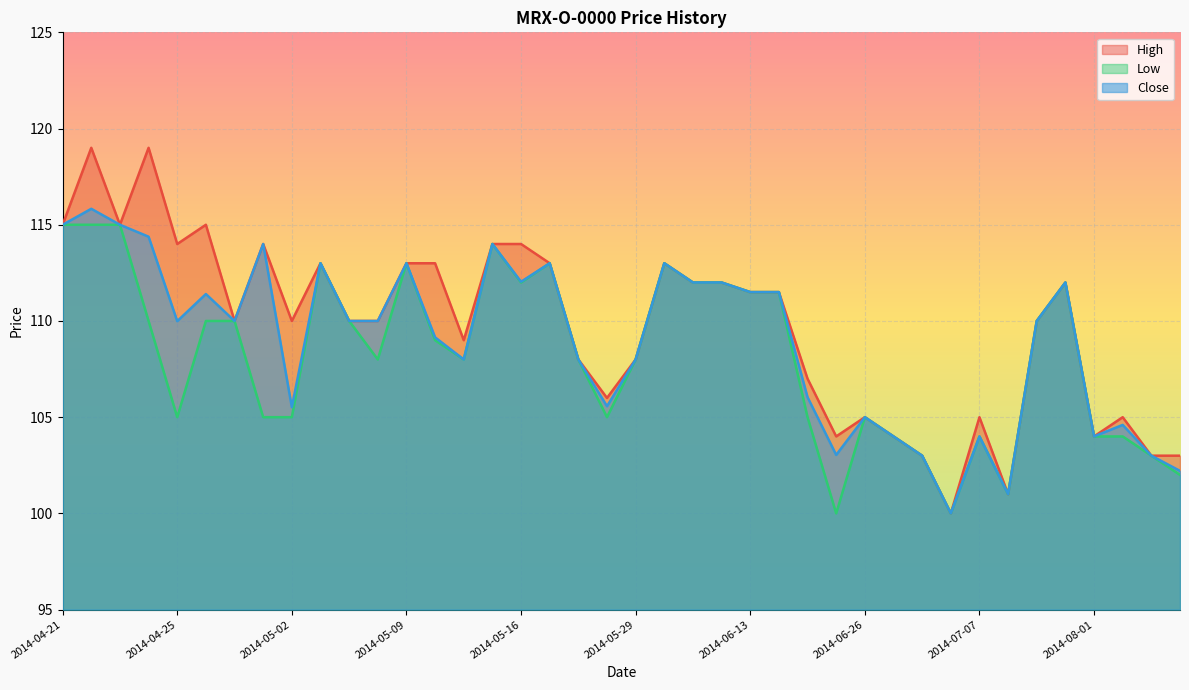

What is the difference between the Low values at 2014-08-15 and 2014-04-24?

7.0